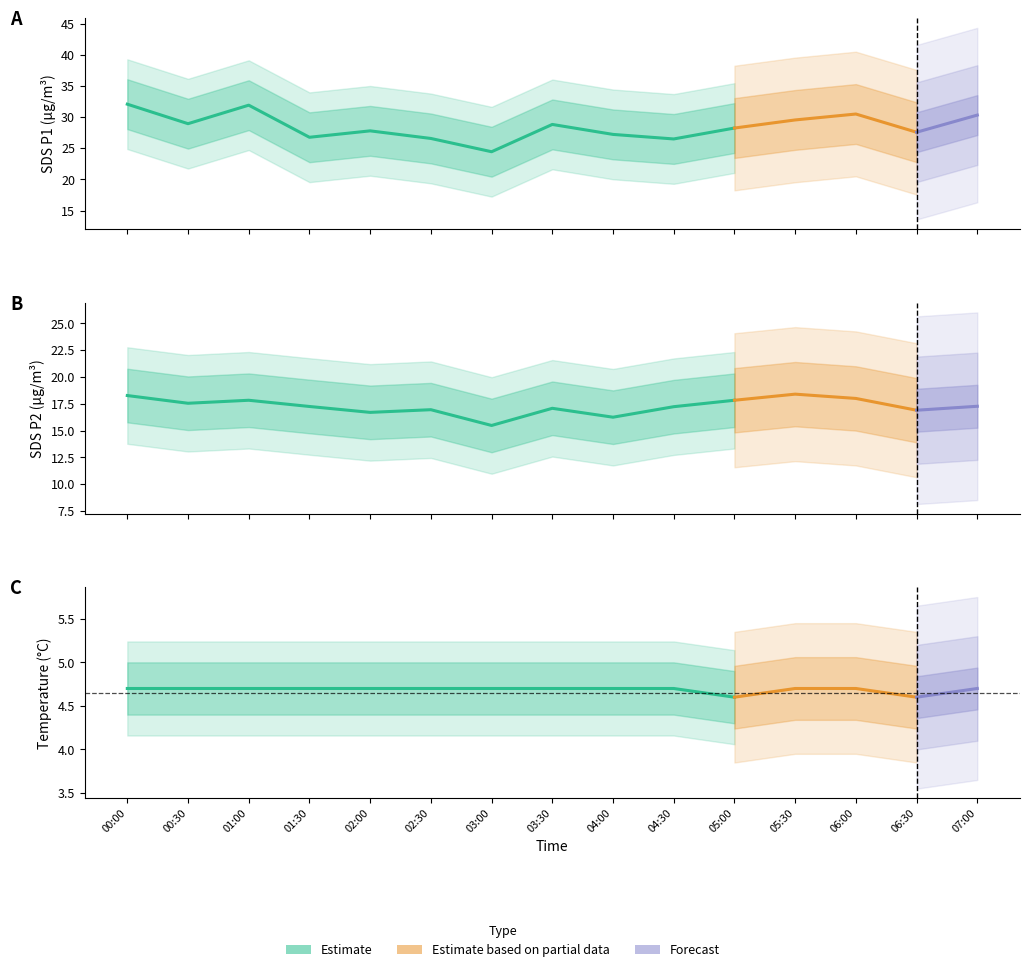

What is the sum of all SDS_P1 values?

427.3